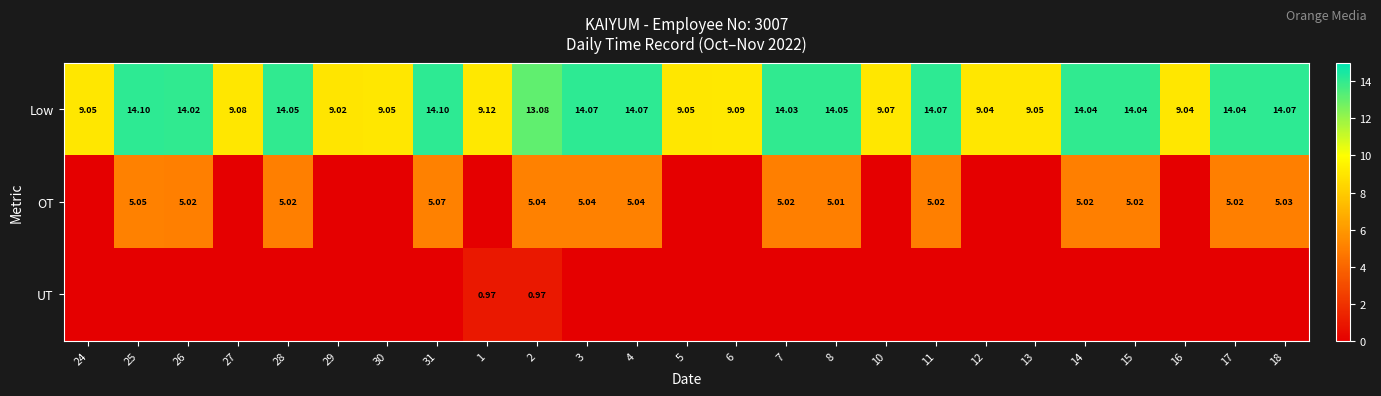

Is the value of Low at 16 greater than the value of OT at 11?

Yes